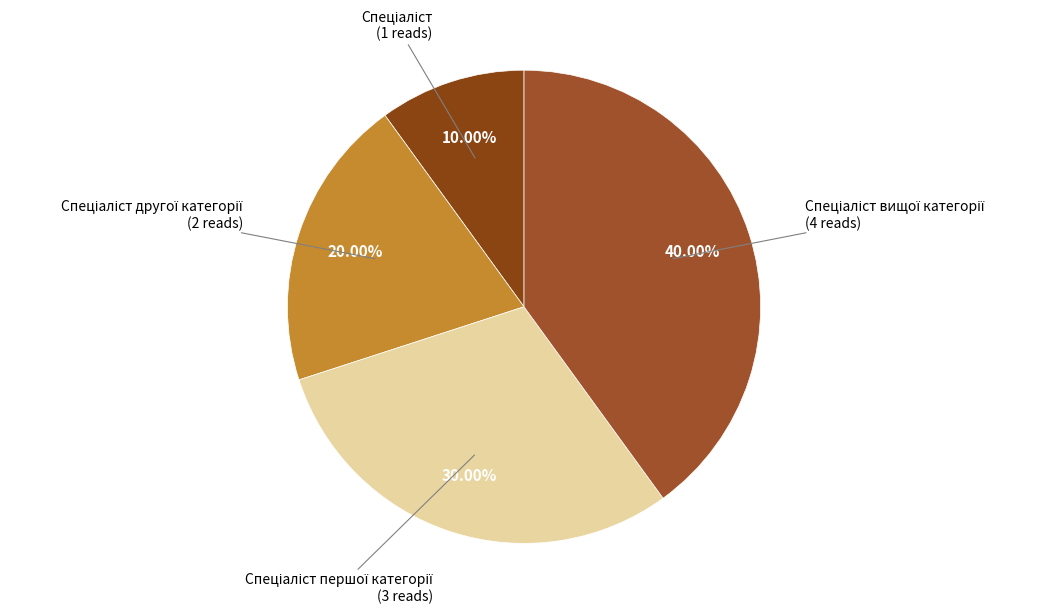

How many segments does this pie chart have?

4